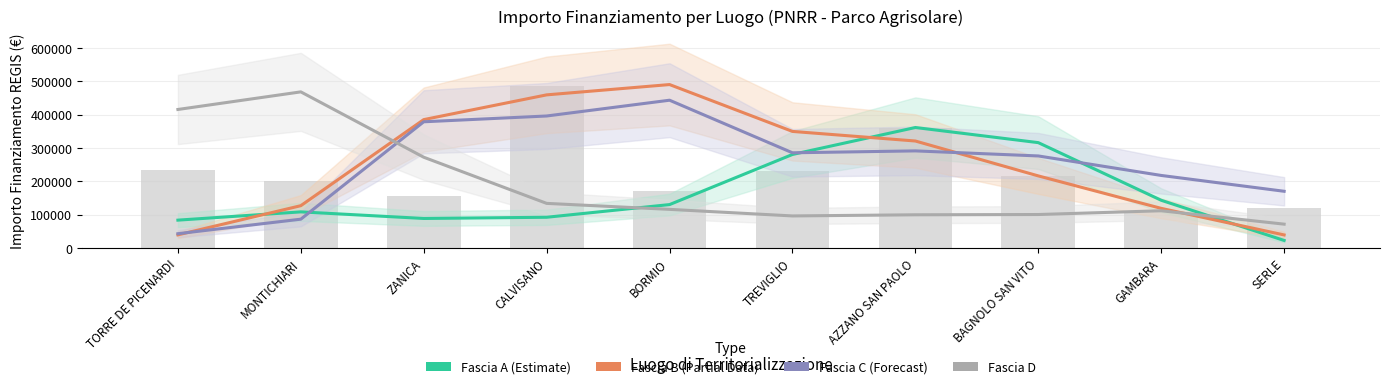

Between TREVIGLIO and AZZANO SAN PAOLO, which series saw the biggest shift?

Fascia A